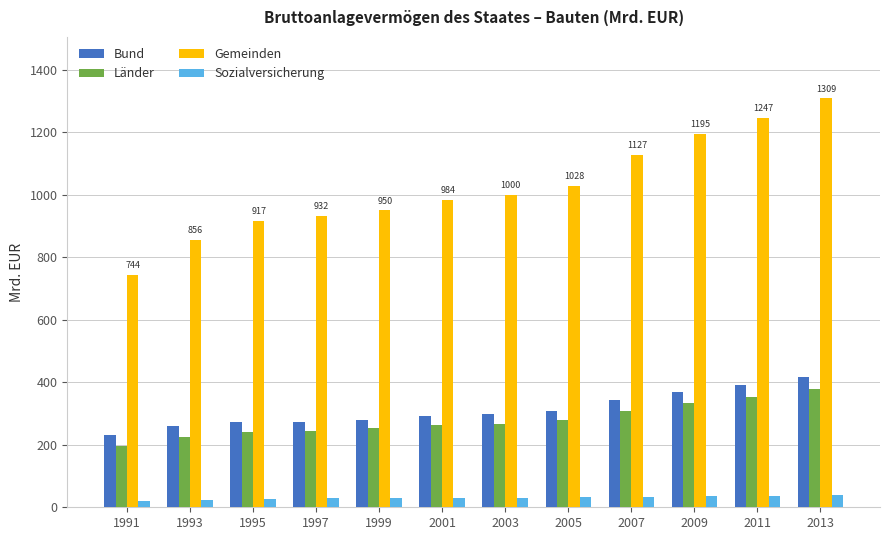

At which label is Gemeinden closest to 1026?

2005